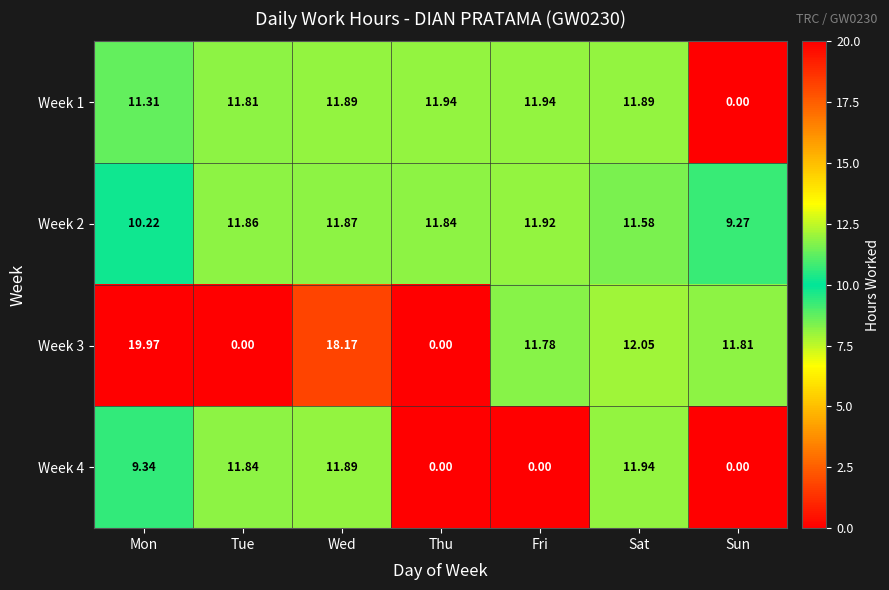

Count the number of categories in the chart.

7